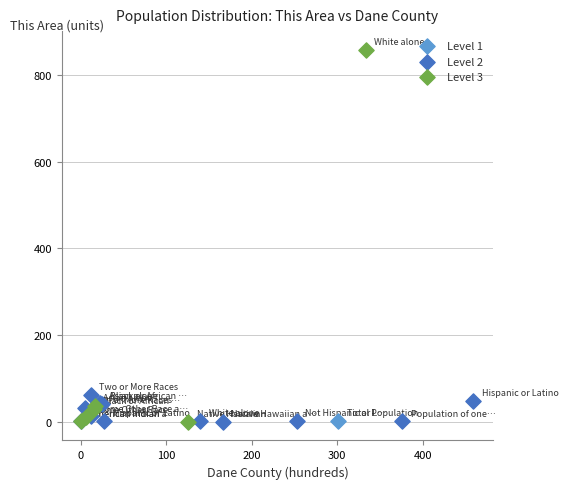

What are all the series names shown in the legend?

Level 1, Level 2, Level 3